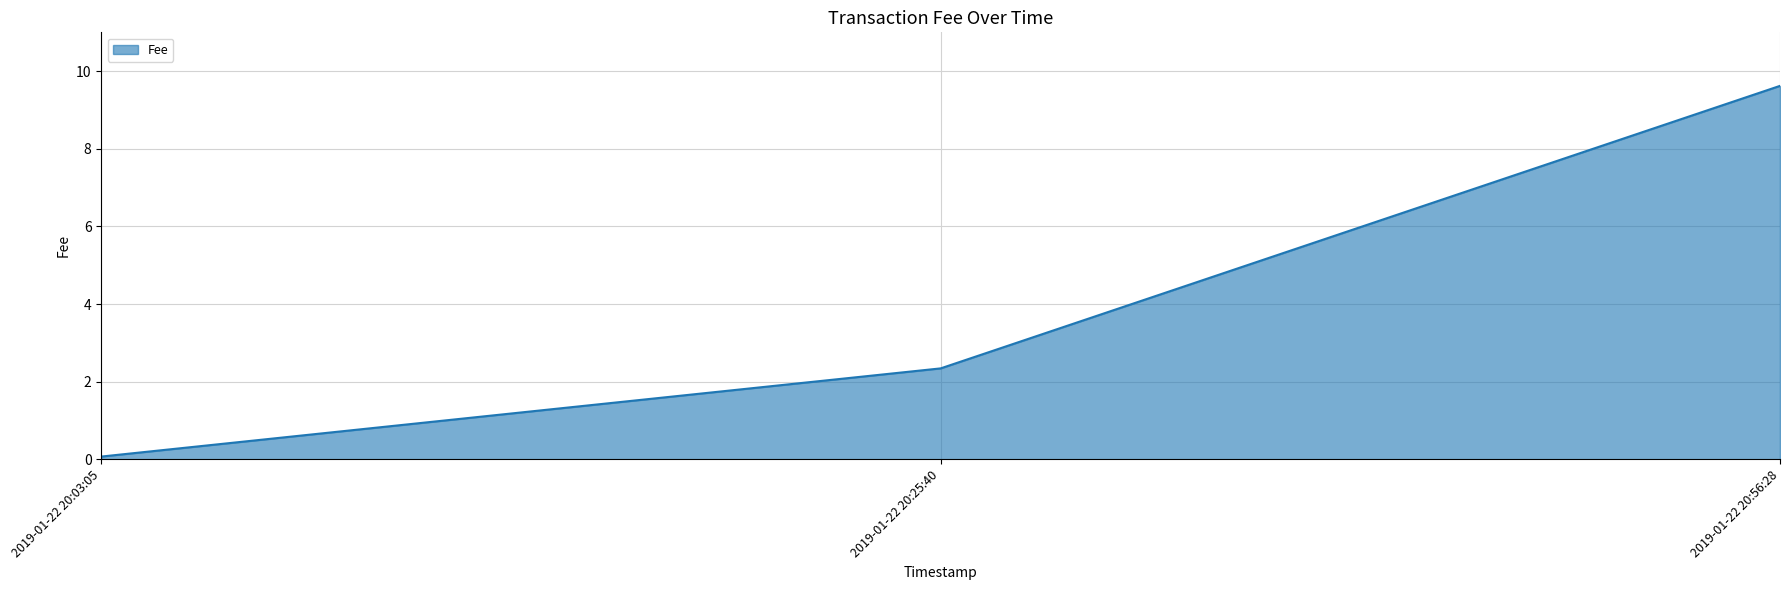

Approximately how many times larger is the value at 2019-01-22 20:56:28 compared to 2019-01-22 20:25:40?

4.1